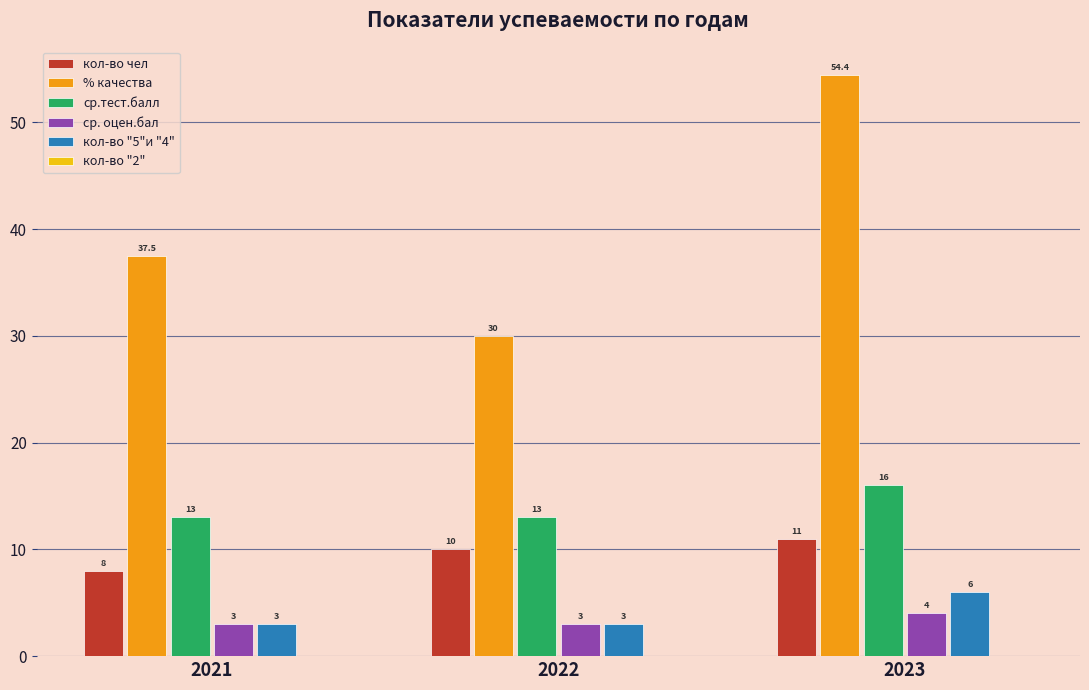

What is the smallest value displayed?

3.0